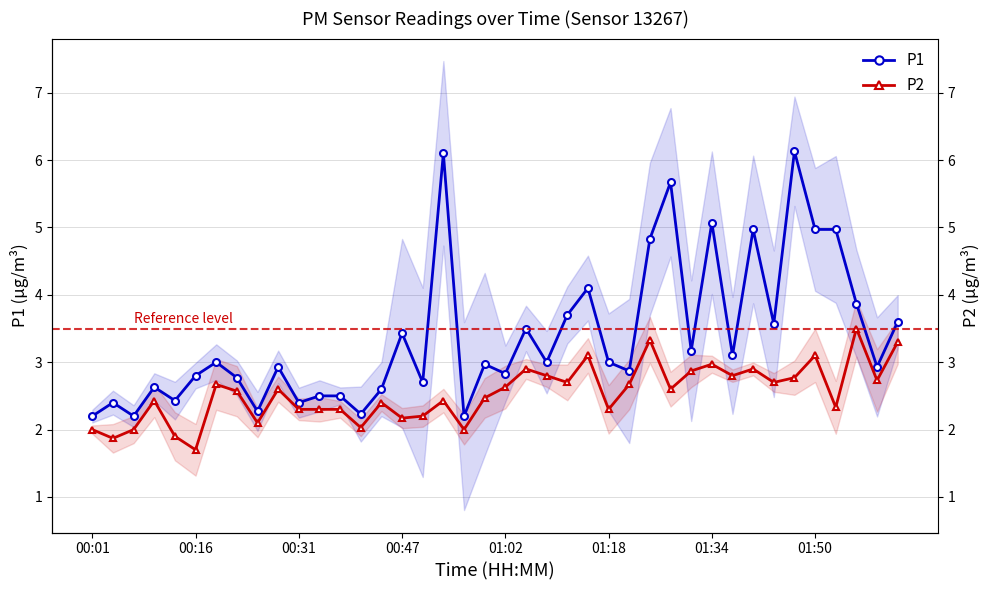

What is the value of the P1 point at the 35th from the left?

6.1